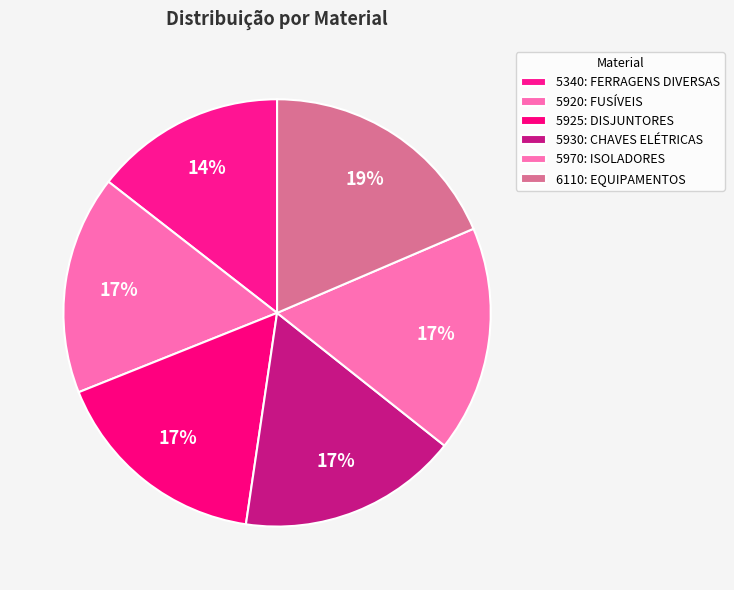

Is there a majority slice in this chart?

No